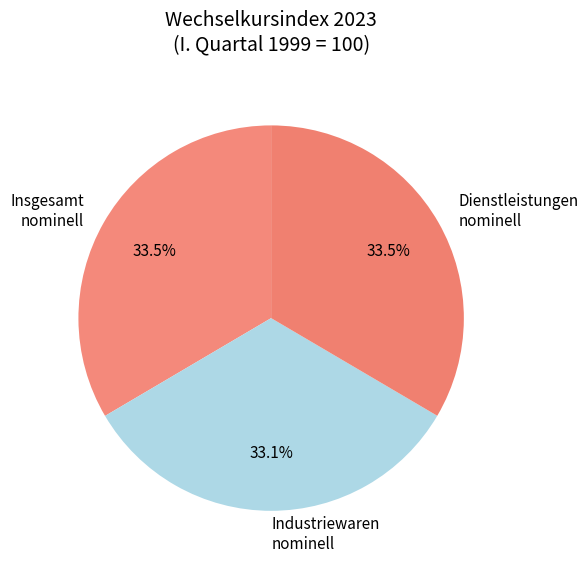

Approximately how many times larger is the value at Insgesamt nominell compared to Industriewaren nominell?

1.0